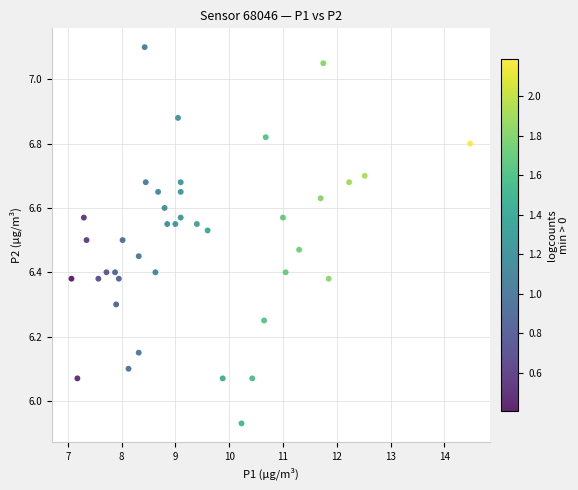

What is the range of X values (max minus min)?

7.4